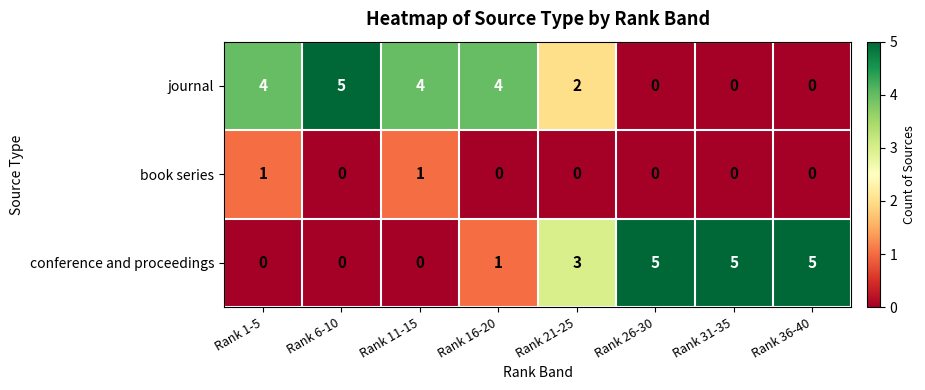

What is the spread (max minus min) of values at Rank 6-10?

5